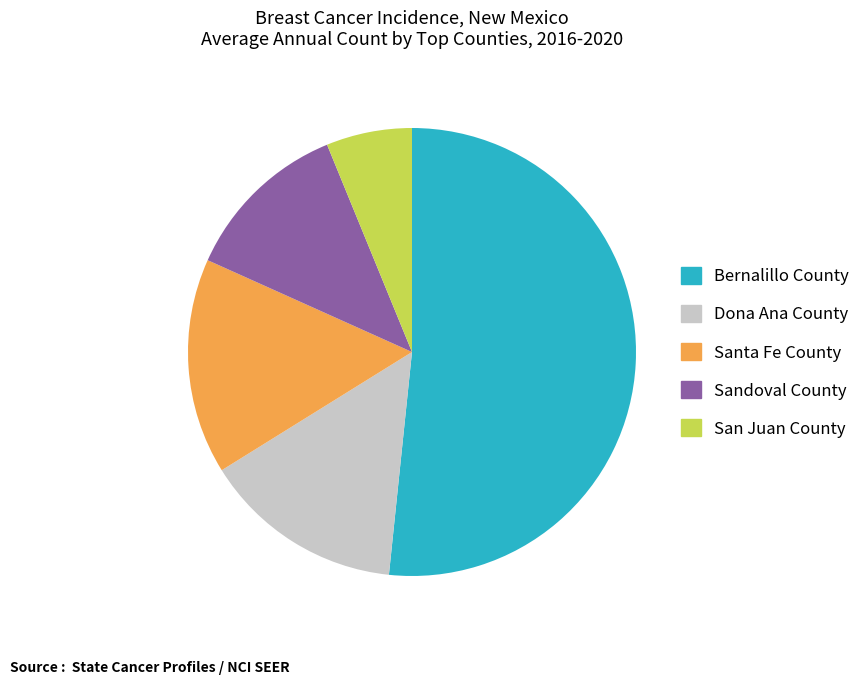

The Bernalillo County slice represents 52% of the pie. True or false?

True